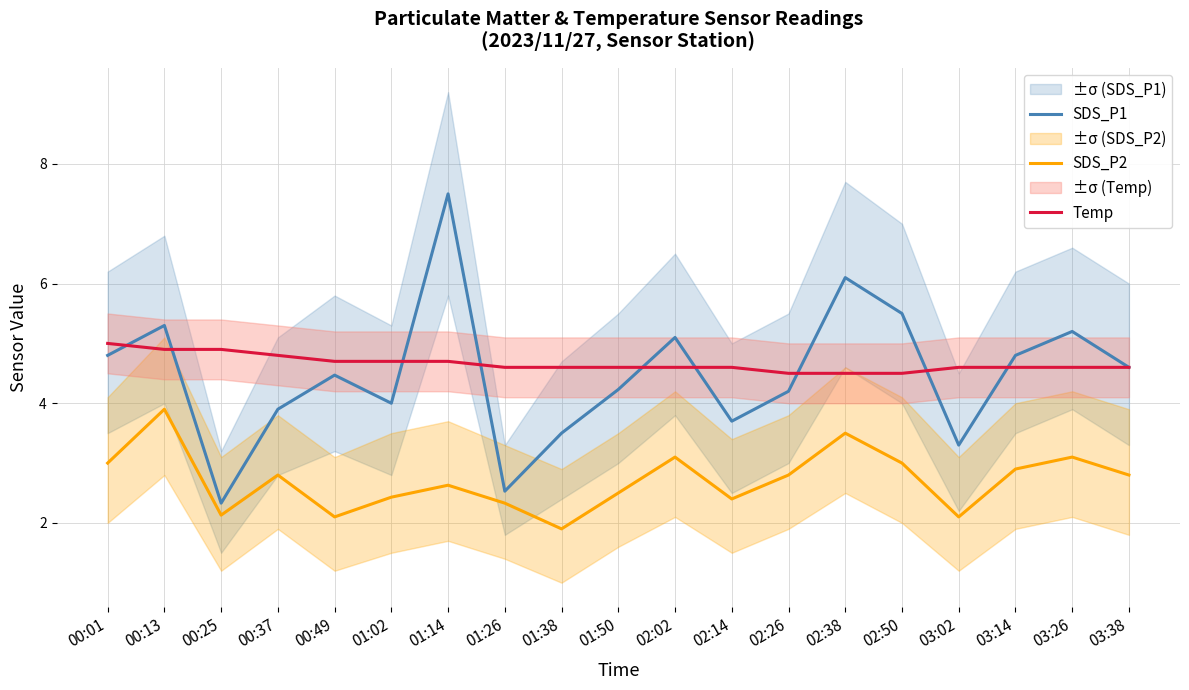

At 03:38, list the series in order from smallest to largest.

SDS_P2, SDS_P1, Temp